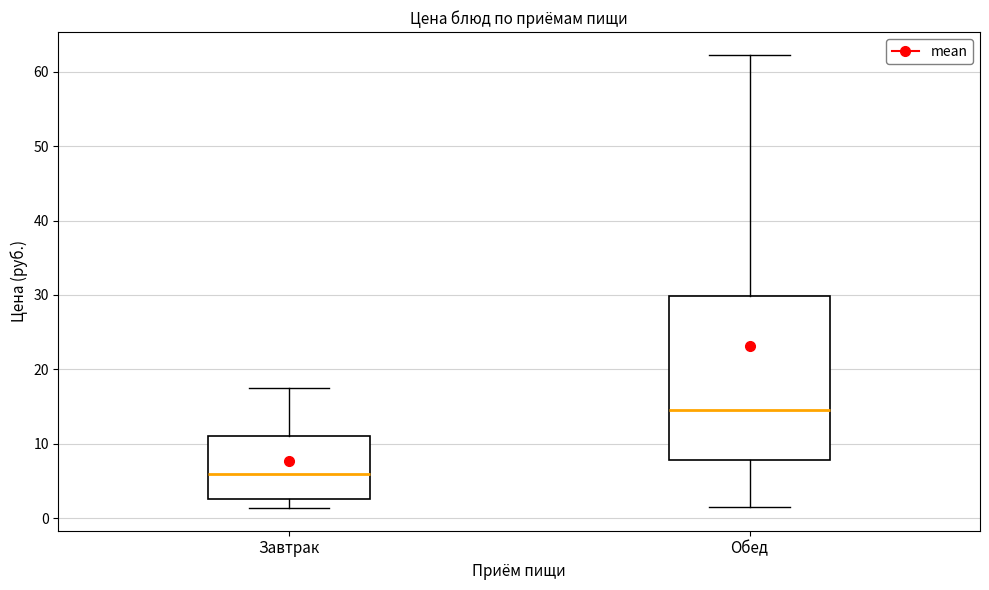

Which box has the highest median line?

Обед